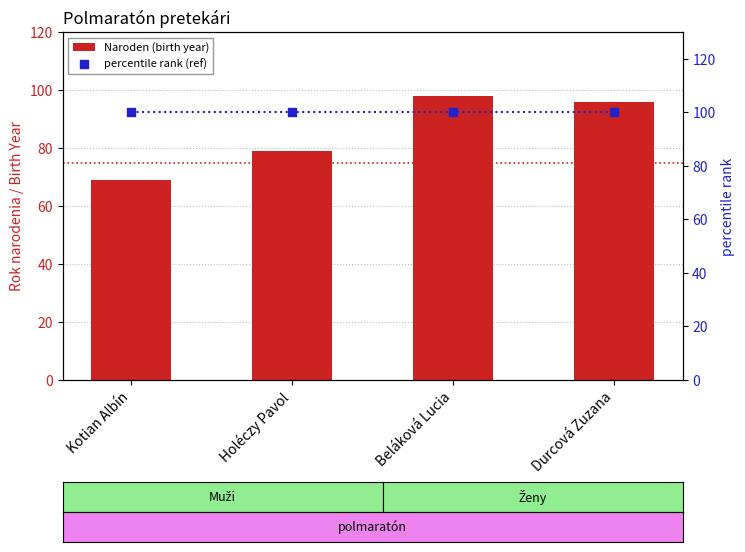

What are all the series names shown in the legend?

Naroden (birth year), percentile rank (ref)